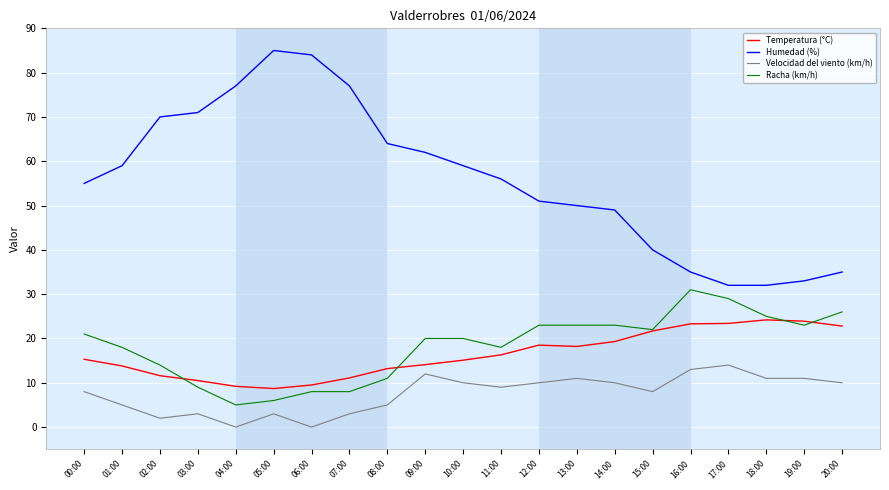

What is the difference between the highest and lowest values at 08:00?

59.0